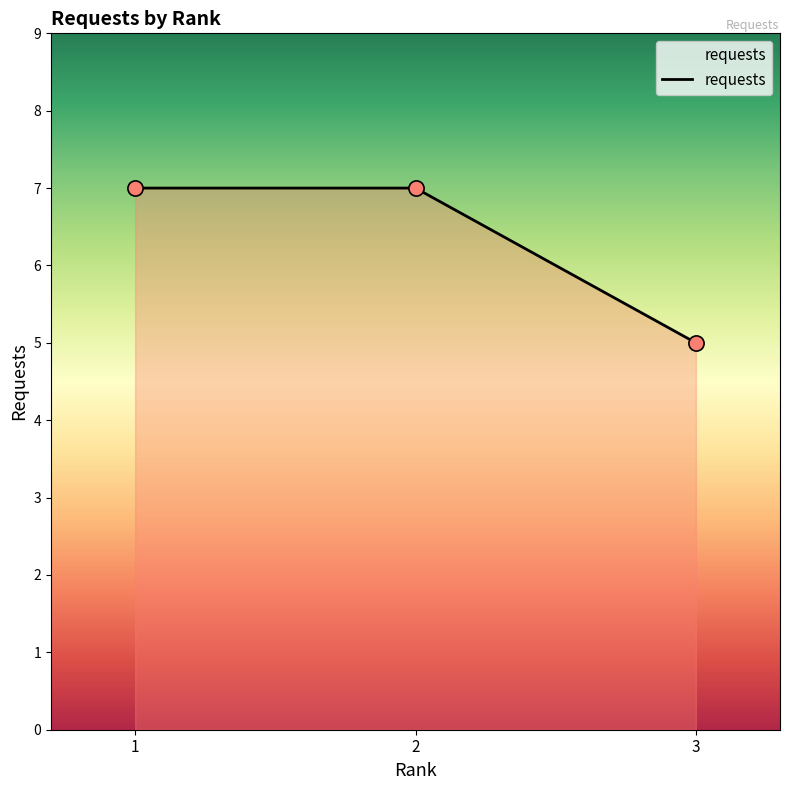

What is the ratio of the value at 2 to the value at 1?

1.0